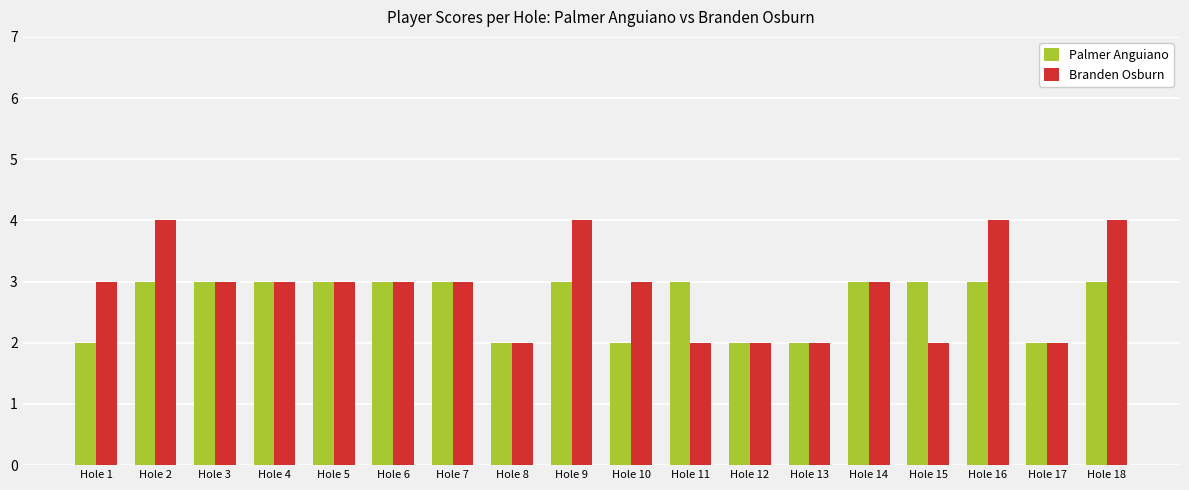

Is it true that Palmer Anguiano equals 2 at Hole 10?

True